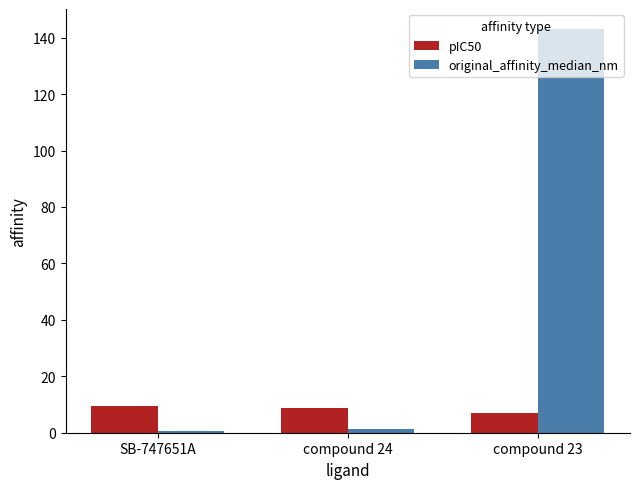

At how many categories does at least one series exceed 112?

1